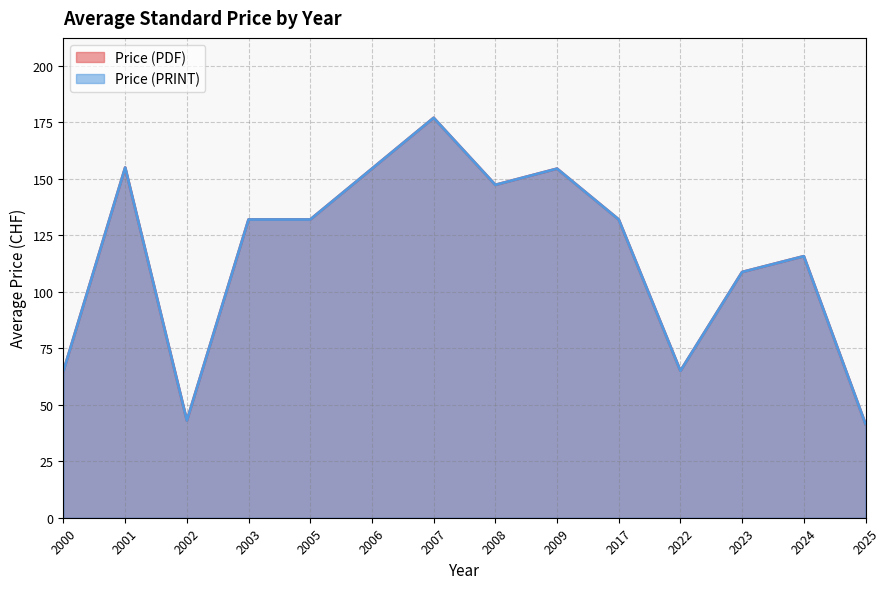

Count the number of data series in this chart.

2